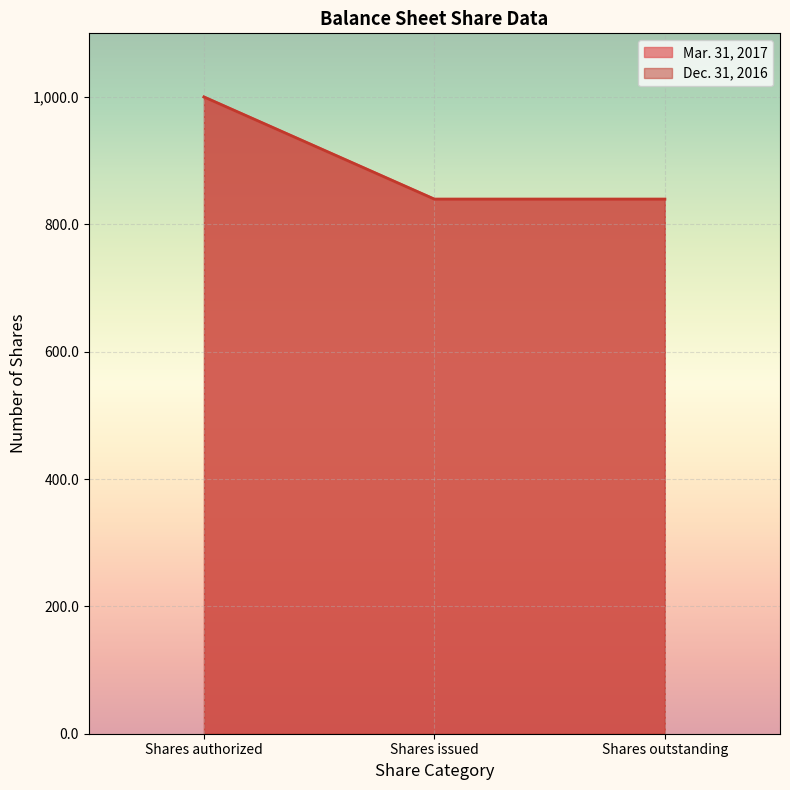

The value of Dec. 31, 2016 at Shares outstanding is 1503.1. True or false?

False